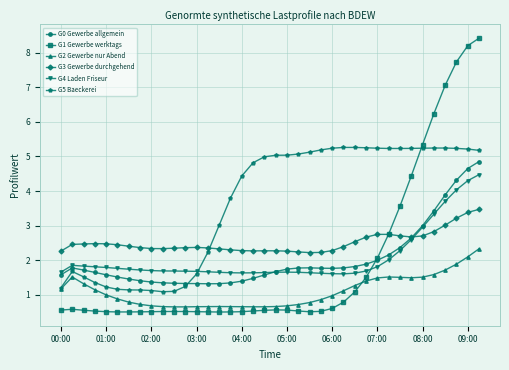

True or false: G3 Gewerbe durchgehend has more than 1 interior local peaks.

True